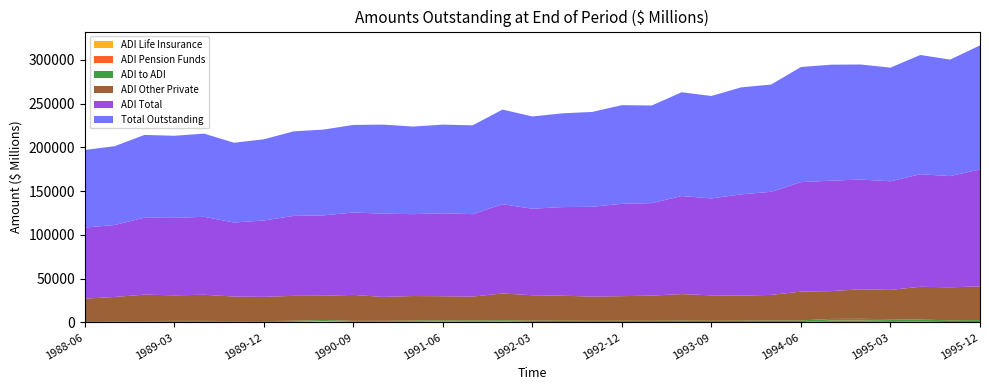

Reading left to right, transcribe all the data shown in this chart.

Total Outstanding: 1988-06=88669	1988-09=90010	1988-12=94496	1989-03=93765	1989-06=95004	1989-09=91119	1989-12=92737	1990-03=96581	1990-06=97945	1990-09=100024	1990-12=101707	1991-03=100031	1991-06=101319	1991-09=101426	1991-12=108112	1992-03=105368	1992-06=107083	1992-09=108327	1992-12=112694	1993-03=111522	1993-06=118541	1993-09=116989	1993-12=122231	1994-03=122511	1994-06=131483	1994-09=132459	1994-12=131434	1995-03=129824	1995-06=136219	1995-09=133072	1995-12=141670
ADI Total: 1988-06=81133	1988-09=82201	1988-12=87912	1989-03=88437	1989-06=89020	1989-09=84553	1989-12=87254	1990-03=91301	1990-06=91807	1990-09=94081	1990-12=95079	1991-03=93511	1991-06=94711	1991-09=94169	1991-12=101952	1992-03=98767	1992-06=101178	1992-09=102587	1992-12=105475	1993-03=105576	1993-06=111961	1993-09=110700	1993-12=115691	1994-03=117719	1994-06=125070	1994-09=126139	1994-12=125335	1995-03=124030	1995-06=128515	1995-09=127001	1995-12=133587
ADI Other Private: 1988-06=25556	1988-09=27417	1988-12=30111	1989-03=29215	1989-06=29839	1989-09=28022	1989-12=27642	1990-03=28449	1990-06=27751	1990-09=29615	1990-12=27292	1991-03=28037	1991-06=27458	1991-09=27279	1991-12=30584	1992-03=29051	1992-06=28574	1992-09=27637	1992-12=28060	1993-03=28782	1993-06=30318	1993-09=29085	1993-12=28618	1994-03=29262	1994-06=32890	1994-09=31756	1994-12=33717	1995-03=33461	1995-06=37458	1995-09=37691	1995-12=38432
ADI to ADI: 1988-06=1126	1988-09=1065	1988-12=1077	1989-03=1198	1989-06=1176	1989-09=1012	1989-12=1062	1990-03=1139	1990-06=1142	1990-09=1197	1990-12=1172	1991-03=1251	1991-06=1330	1991-09=1344	1991-12=1482	1992-03=1461	1992-06=1830	1992-09=1584	1992-12=1651	1993-03=1585	1993-06=1810	1993-09=1564	1993-12=1701	1994-03=1782	1994-06=1941	1994-09=1942	1994-12=1998	1995-03=2010	1995-06=2224	1995-09=2093	1995-12=2259
ADI Pension Funds: 1988-06=167	1988-09=236	1988-12=169	1989-03=188	1989-06=133	1989-09=124	1989-12=95	1990-03=242	1990-06=200	1990-09=254	1990-12=199	1991-03=350	1991-06=457	1991-09=376	1991-12=270	1992-03=303	1992-06=144	1992-09=176	1992-12=135	1993-03=152	1993-06=137	1993-09=203	1993-12=217	1994-03=224	1994-06=163	1994-09=1972	1994-12=1825	1995-03=1561	1995-06=971	1995-09=223	1995-12=289
ADI Life Insurance: 1988-06=417	1988-09=431	1988-12=469	1989-03=474	1989-06=538	1989-09=486	1989-12=476	1990-03=619	1990-06=1483	1990-09=474	1990-12=564	1991-03=606	1991-06=739	1991-09=597	1991-12=814	1992-03=358	1992-06=75	1992-09=174	1992-12=216	1993-03=218	1993-06=193	1993-09=168	1993-12=141	1994-03=274	1994-06=265	1994-09=183	1994-12=383	1995-03=207	1995-06=156	1995-09=191	1995-12=241